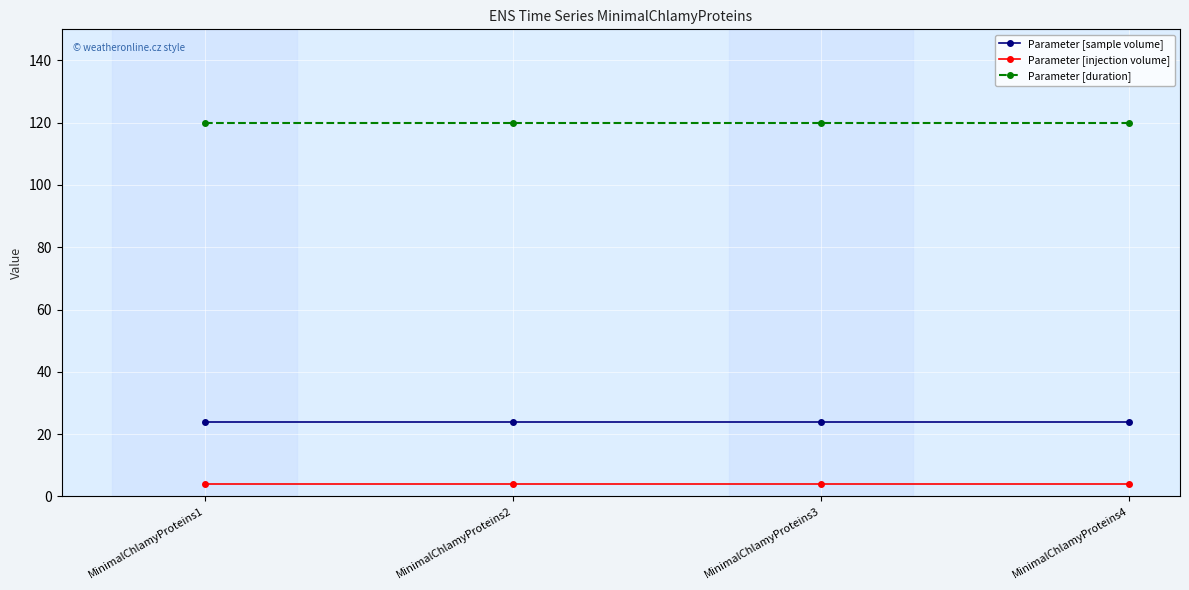

At how many categories does at least one series exceed 8?

4